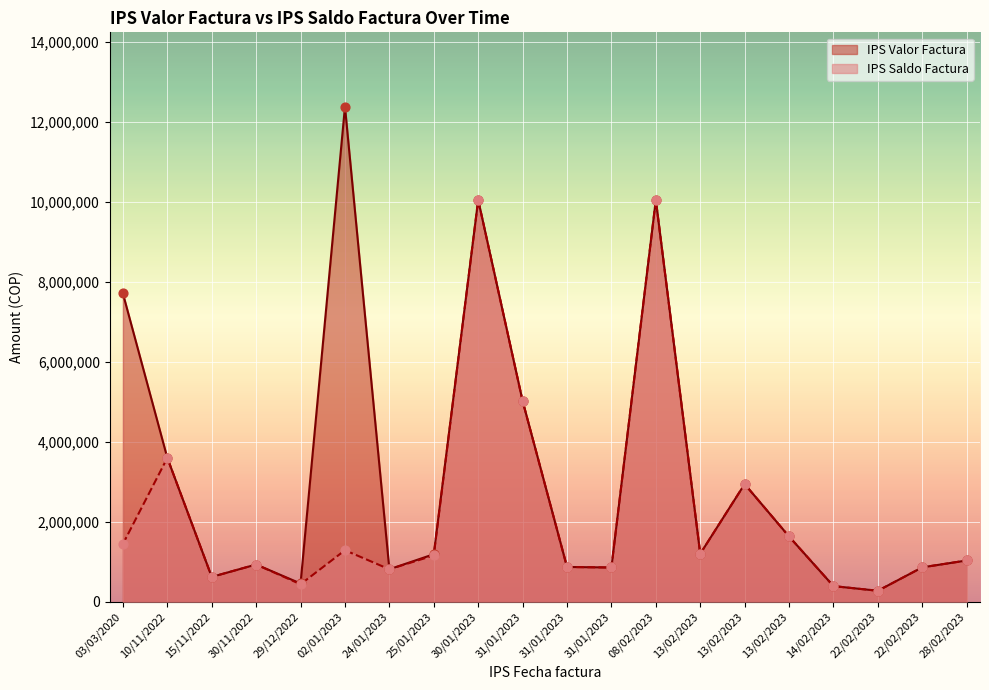

At which category is the sum across all series the highest?

30/01/2023